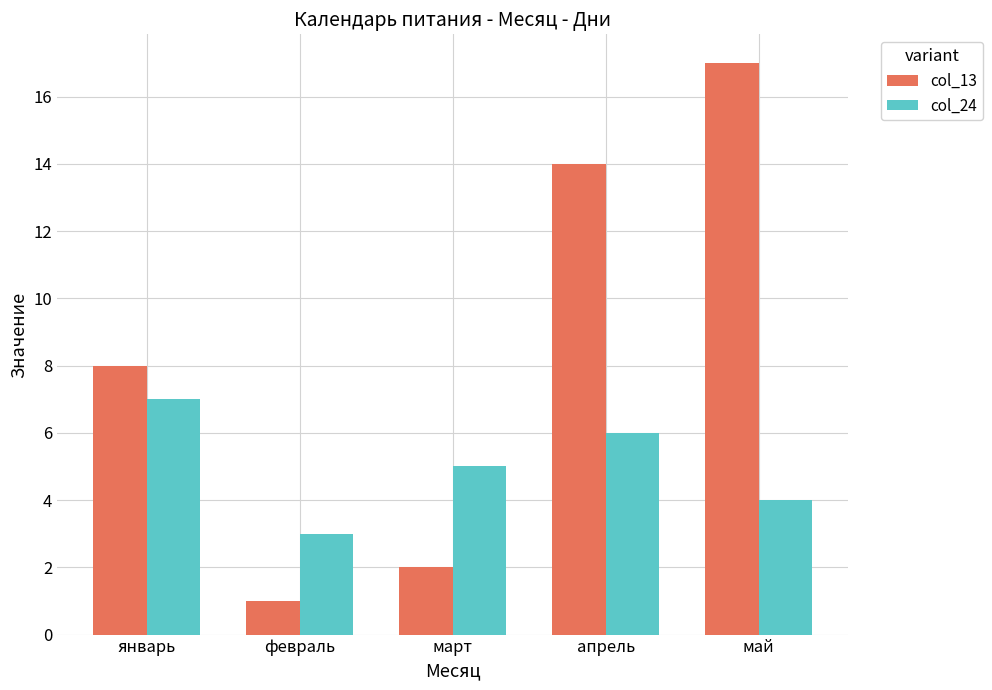

At which label does col_24 first exceed 5?

январь